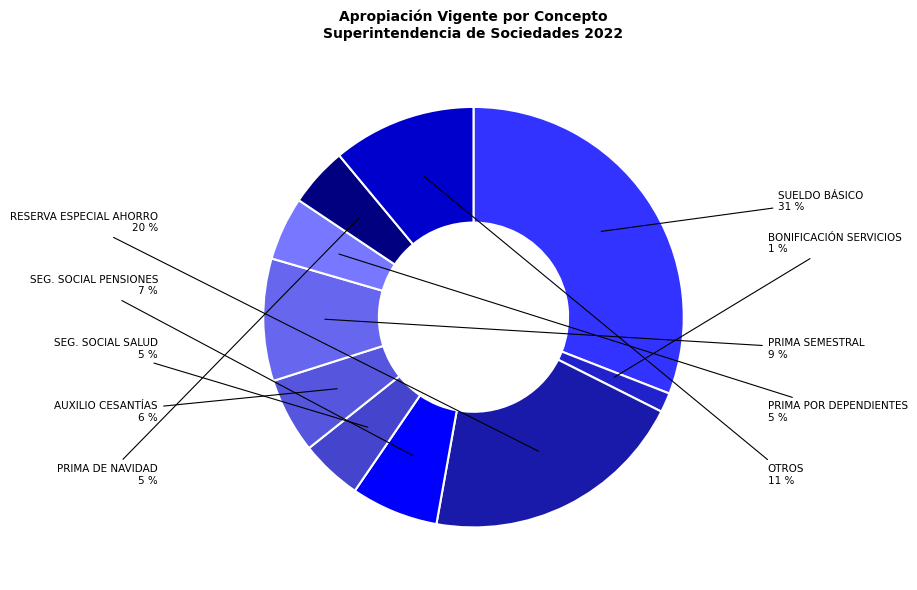

How many slices are in this pie chart?

10